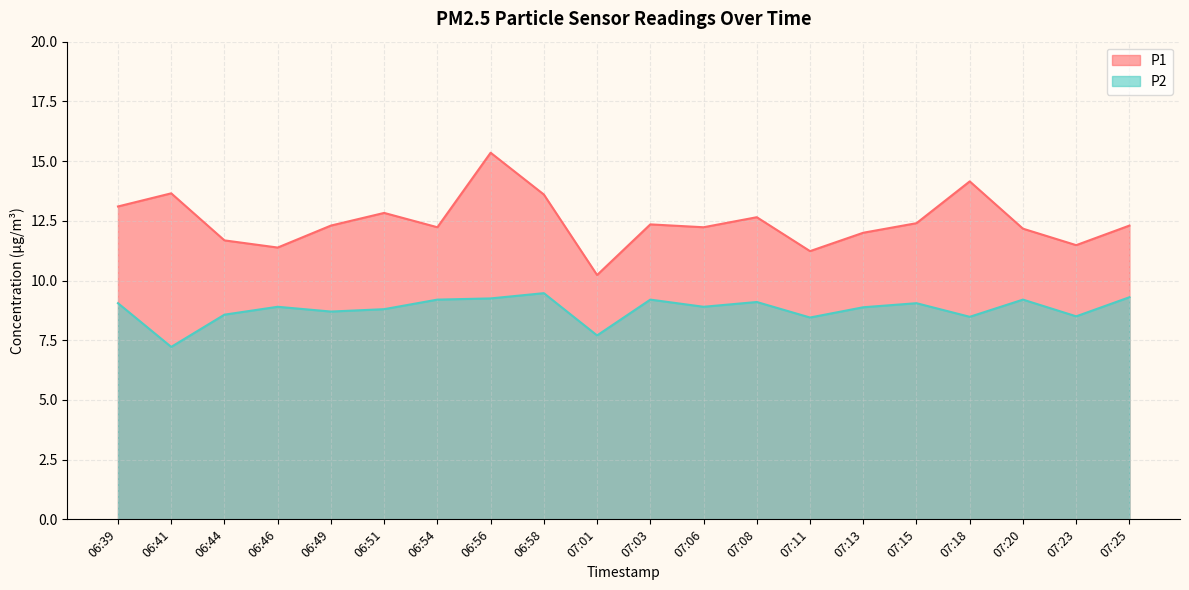

Reading left to right, transcribe all the data shown in this chart.

P1: 13.1	13.7	11.7	11.4	12.3	12.8	12.2	15.3	13.6	10.2	12.3	12.2	12.7	11.2	12.0	12.4	14.2	12.2	11.5	12.3
P2: 9.1	7.2	8.6	8.9	8.7	8.8	9.2	9.2	9.5	7.7	9.2	8.9	9.1	8.4	8.9	9.1	8.5	9.2	8.5	9.3